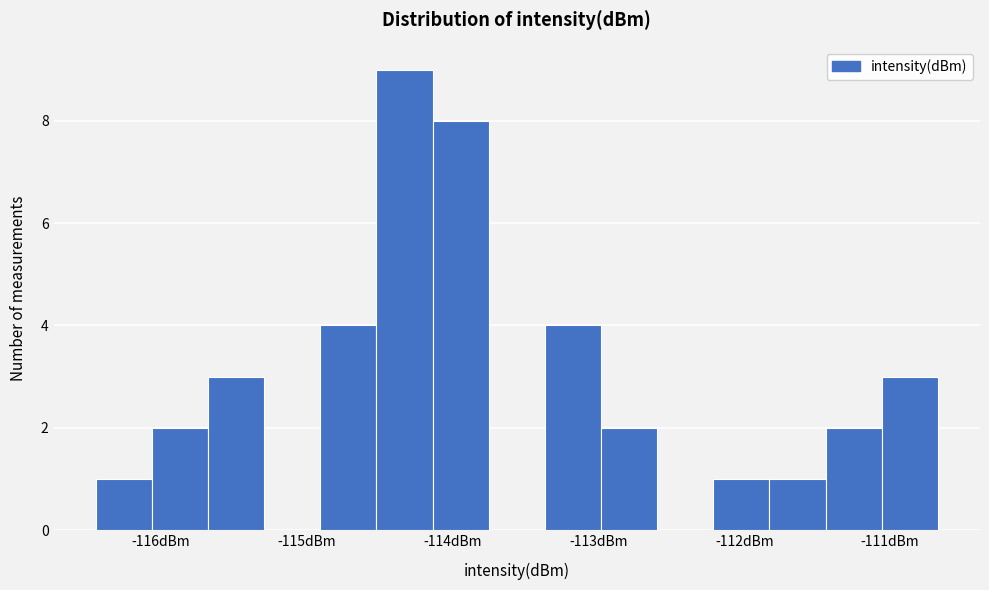

Read against the x-axis, roughly where is the centre of the tallest bar?

-114.3